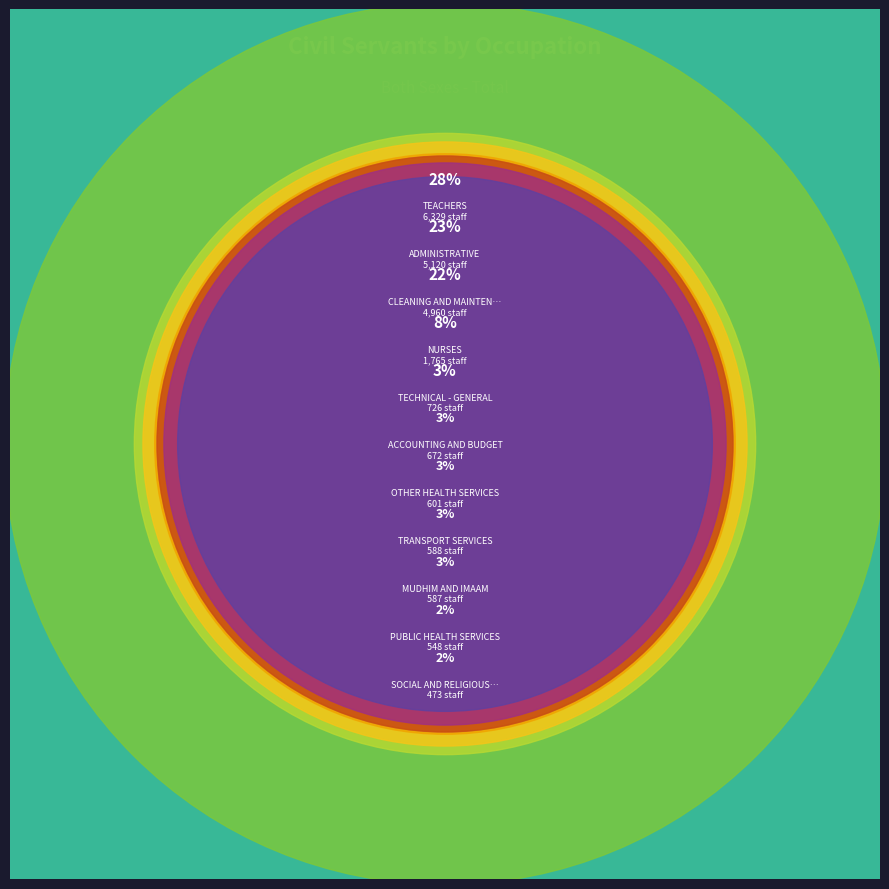

Does any single category account for the majority?

No